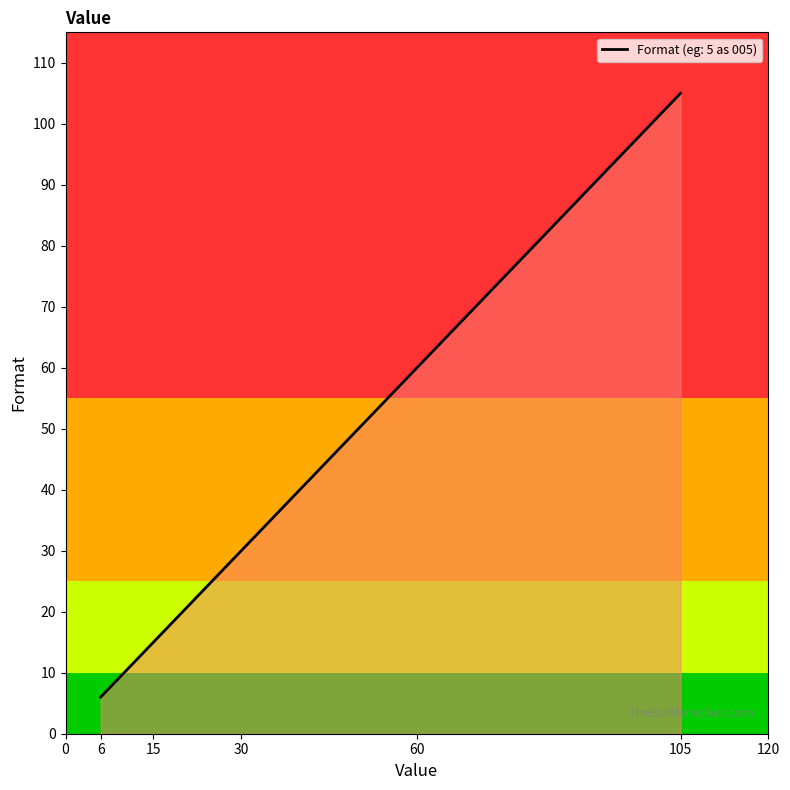

Between 105 and 15, which is larger?

105